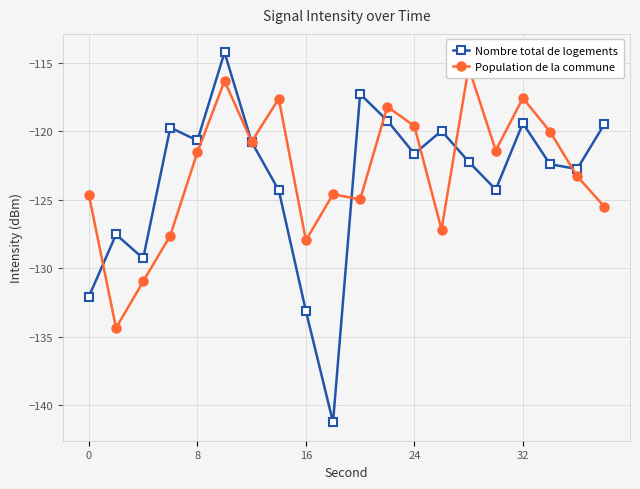

The value of Nombre total de logements at 8 is -120.7. True or false?

True